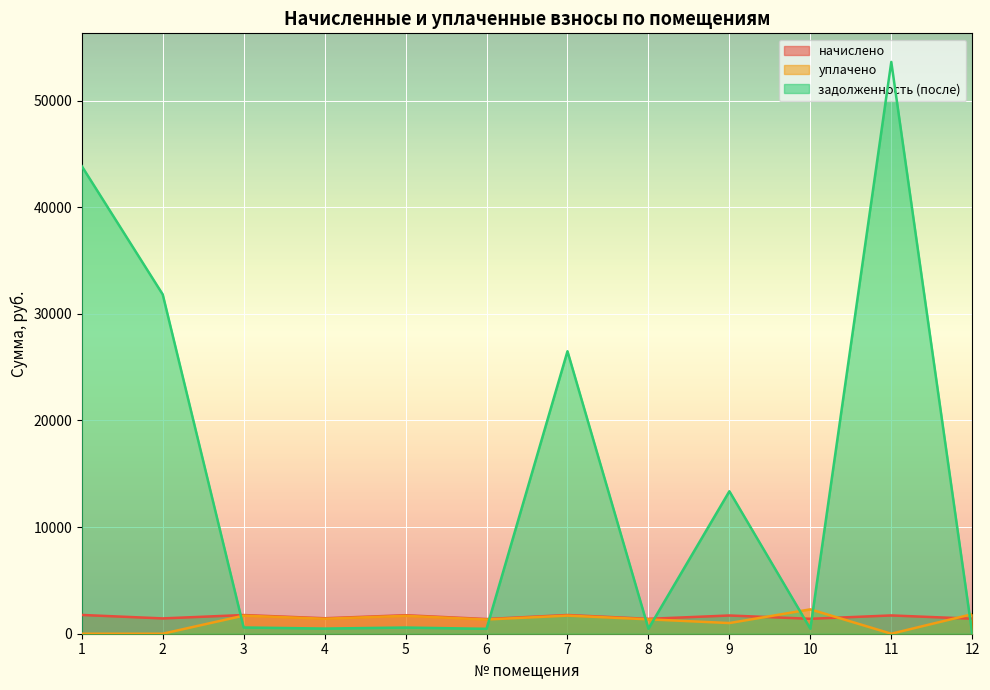

How many values in уплачено are above zero?

9